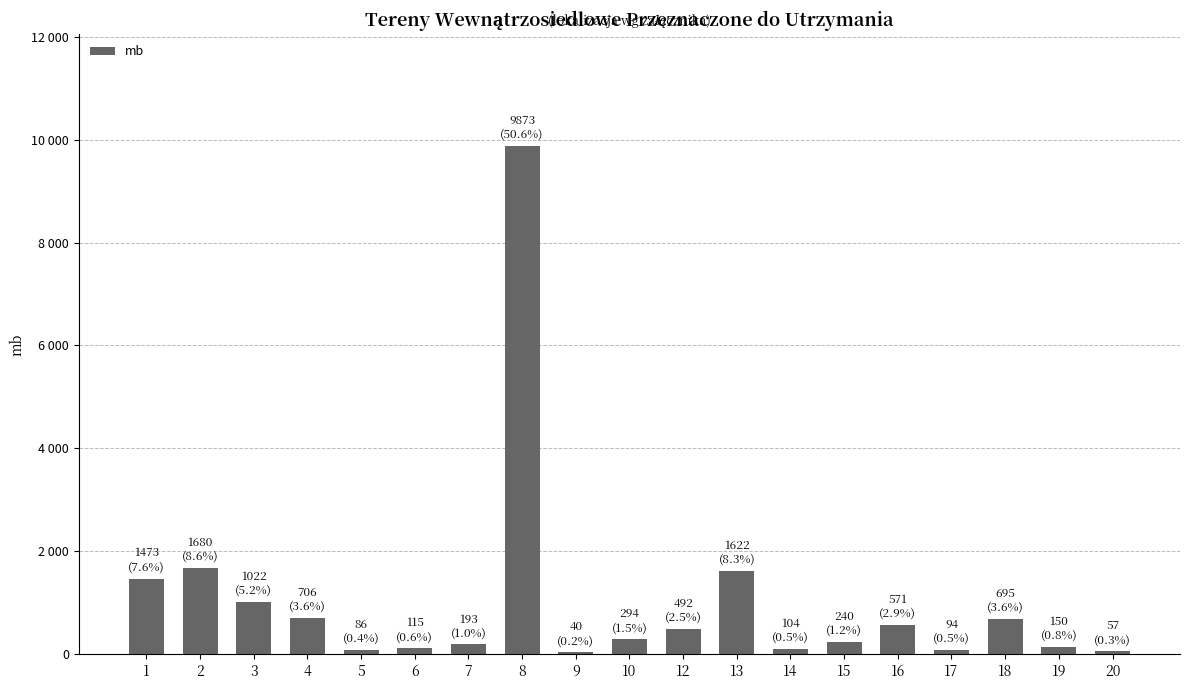

Are the bars horizontal?

No